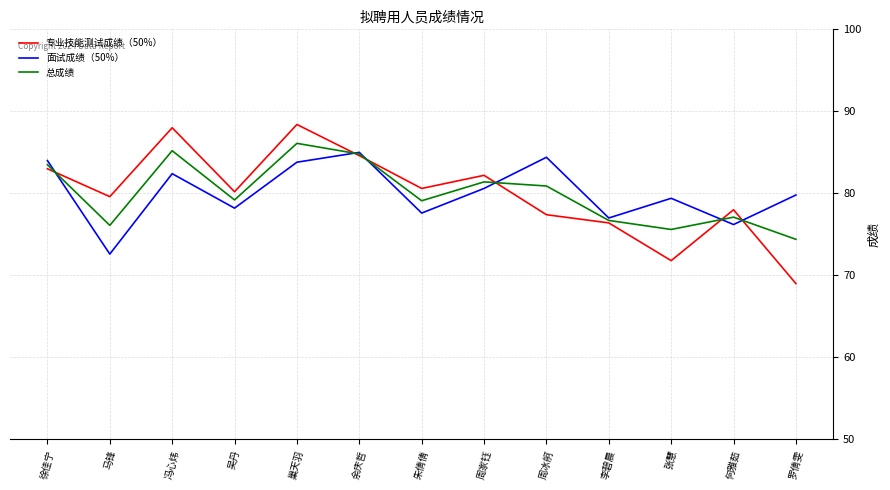

True or false: 专业技能测试成绩（50%） has a value of 78.0 at 何雅茹.

True